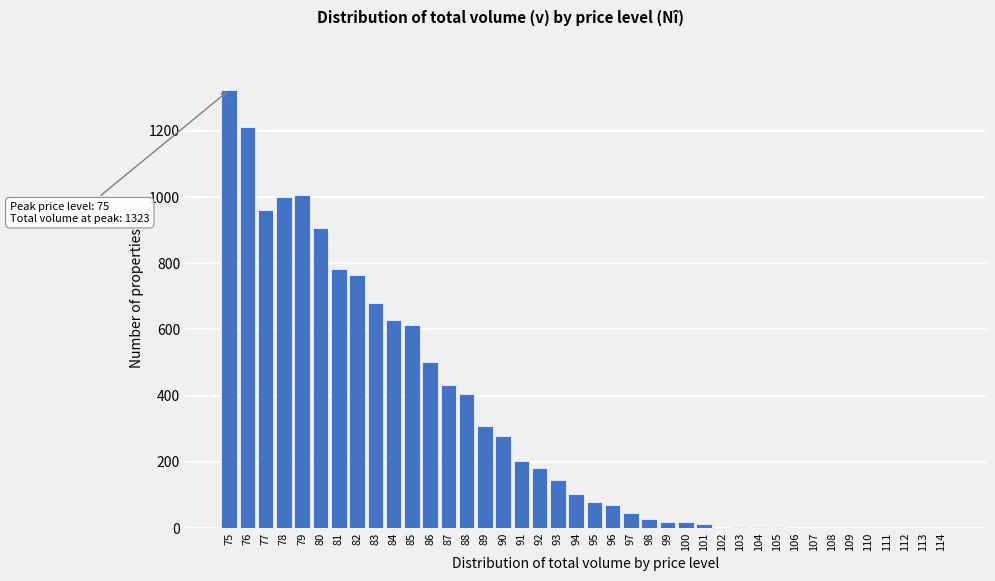

Approximately how many times larger is the value at 91 compared to 82?

0.3